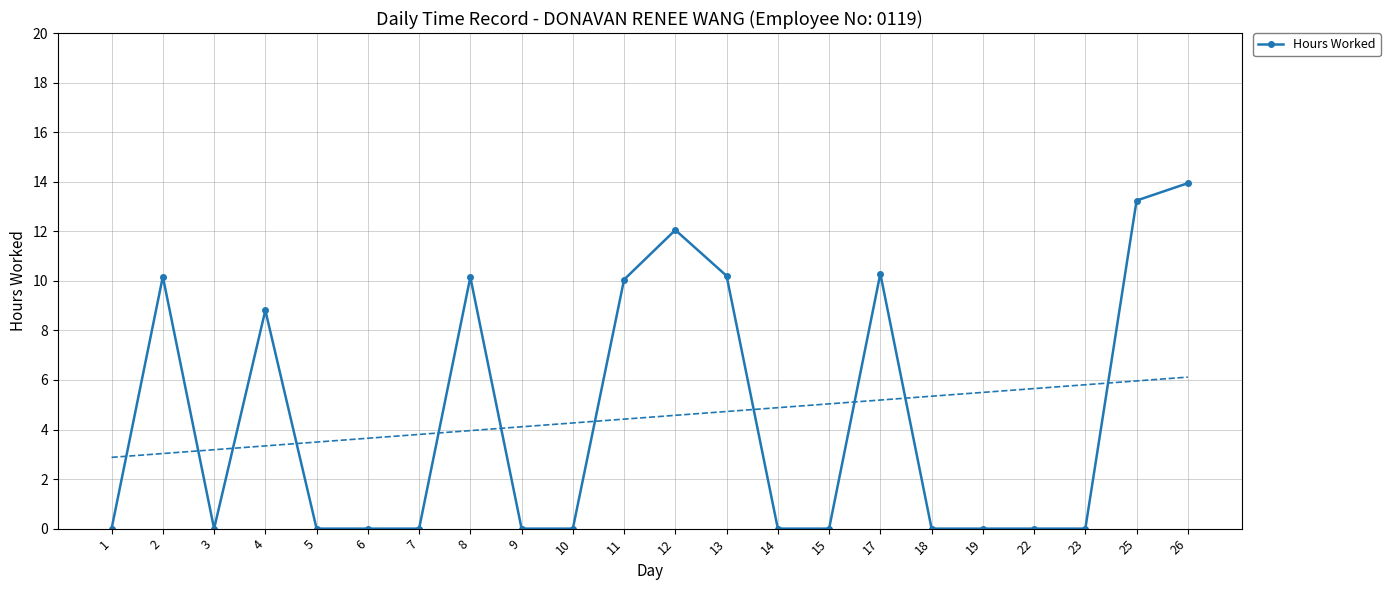

True or false: there are more than 0 points higher than both neighbors.

True